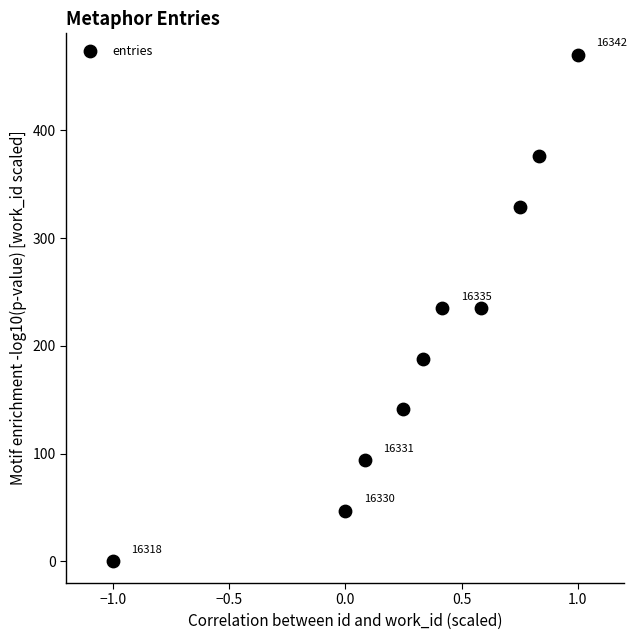

What Y value in the scatter plot is closest to 235?

235